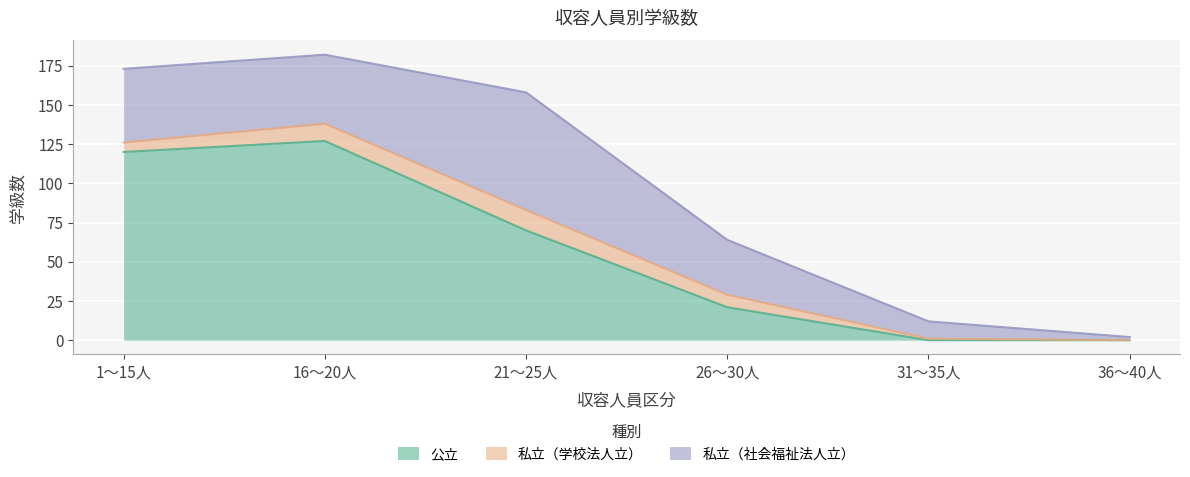

At 36～40人, list the series in order from largest to smallest.

私立（社会福祉法人立）, 公立, 私立（学校法人立）